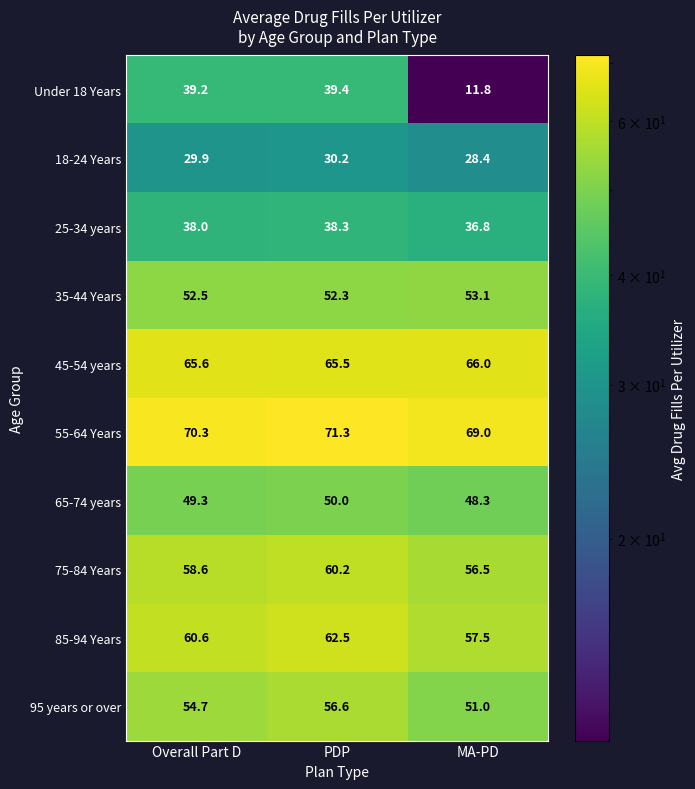

What is the minimum value shown in the chart?

11.8